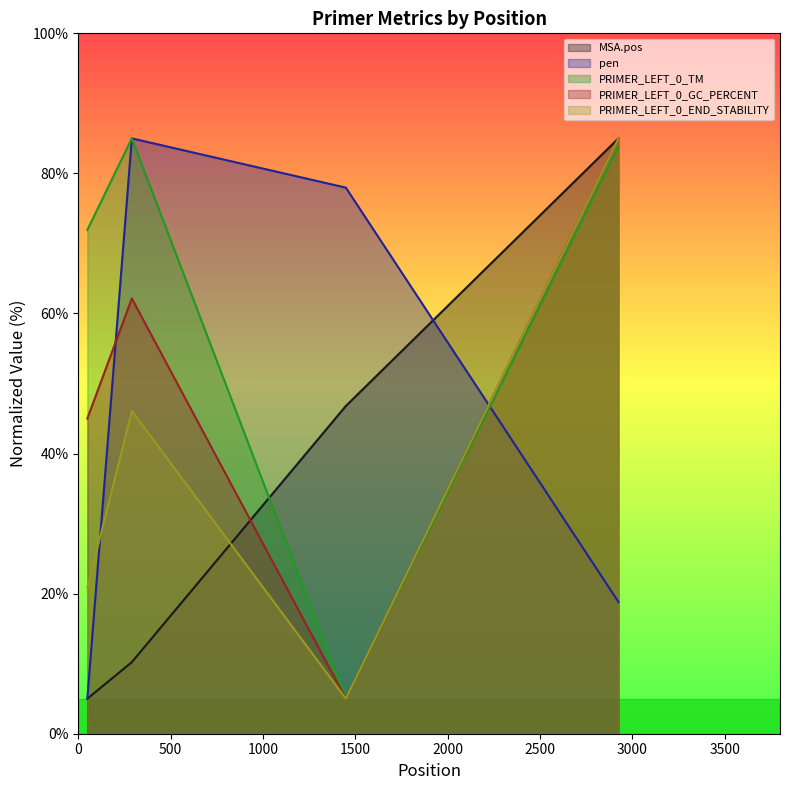

True or false: PRIMER_LEFT_0_TM has a value of 111.2 at 49.

False